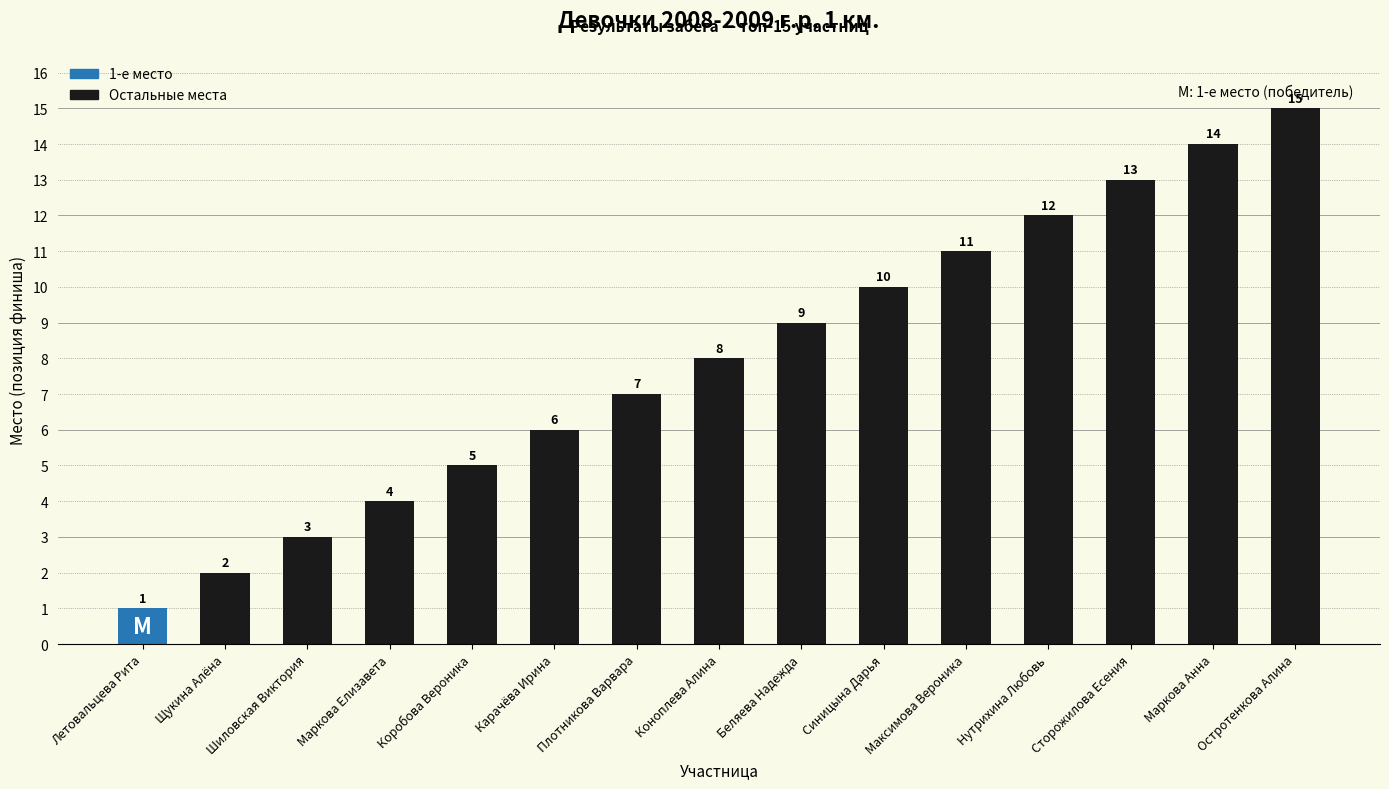

Reading left to right, what are all the values shown in this chart?

1	2	3	4	5	6	7	8	9	10	11	12	13	14	15